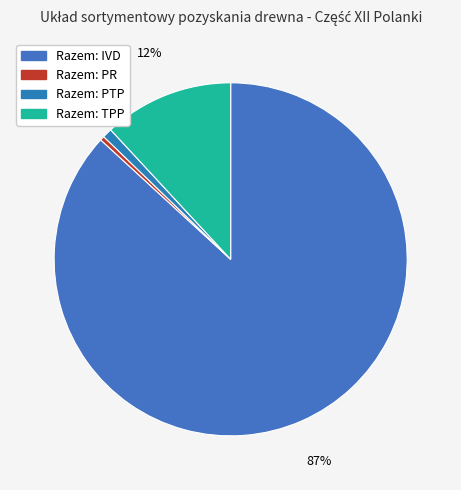

How many segments does this pie chart have?

4